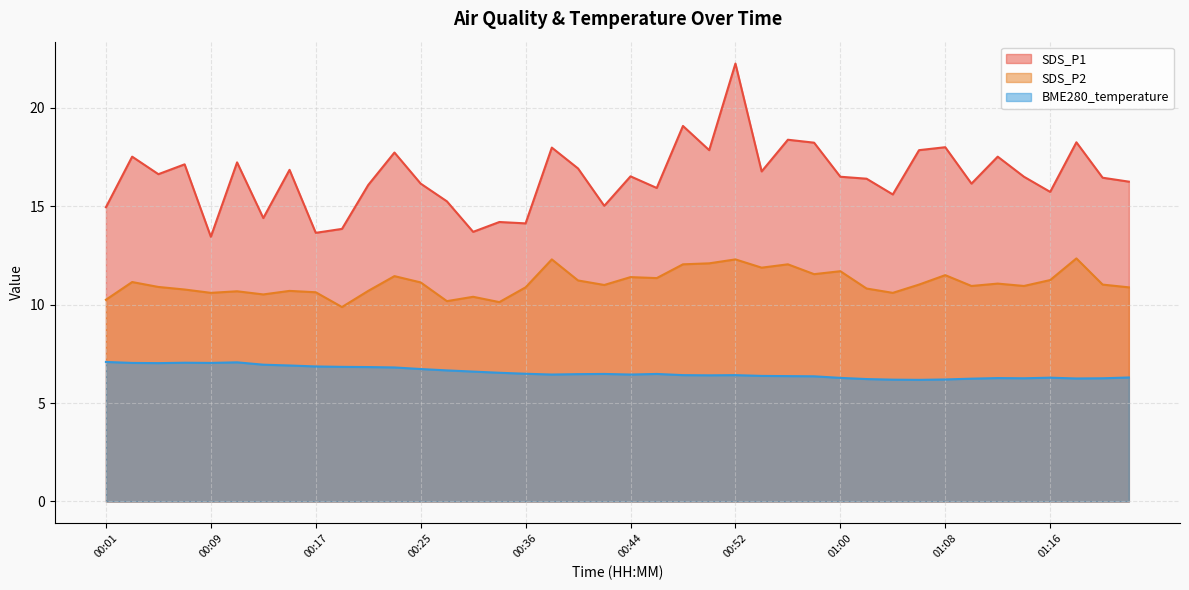

What are all the series names shown in the legend?

SDS_P1, SDS_P2, BME280_temperature